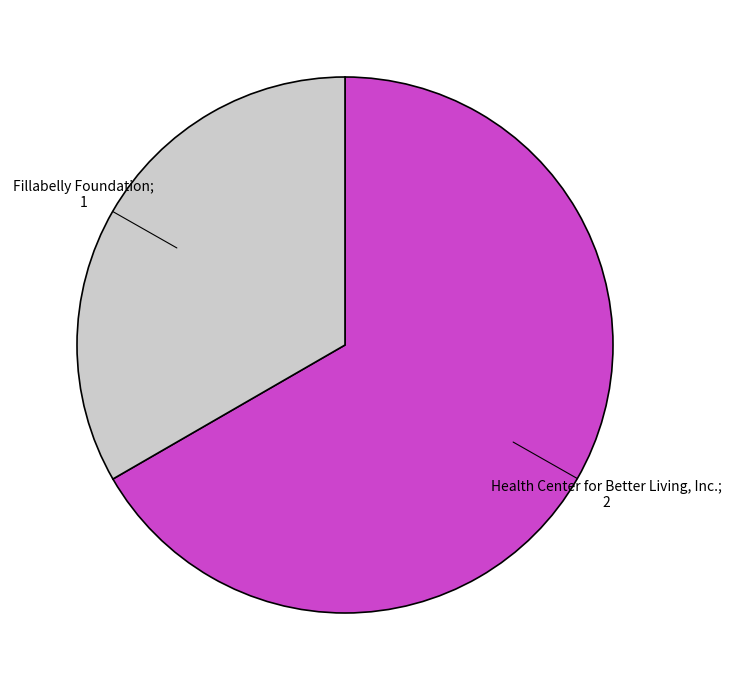

Does any single category account for the majority?

Yes